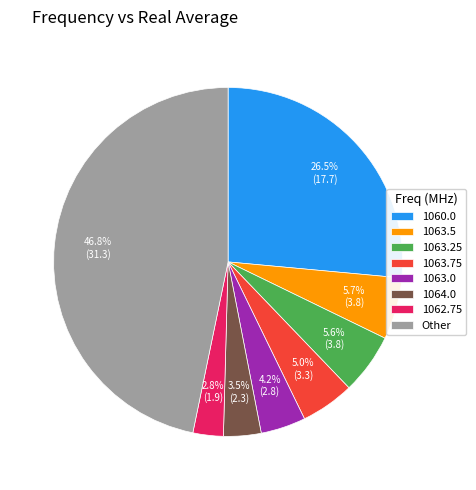

The 1063.25 slice represents 1% of the pie. True or false?

False